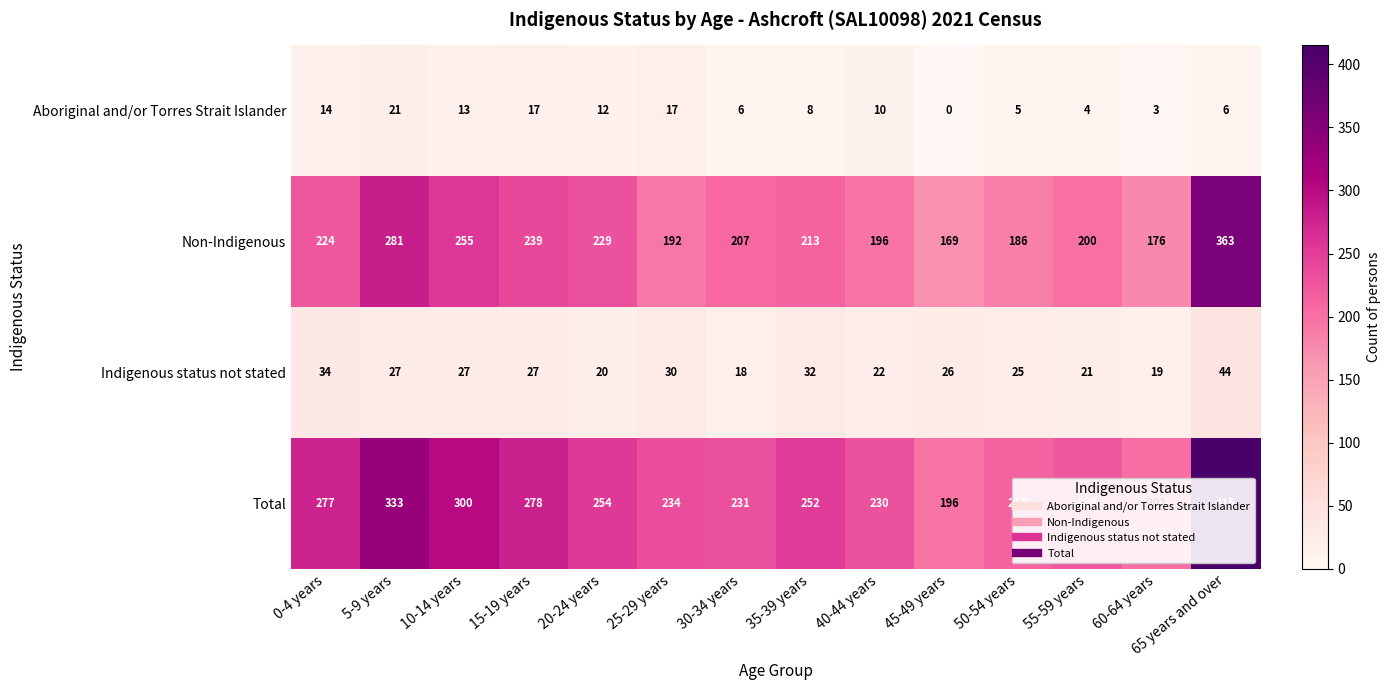

What is the sum of all Total values?

3637